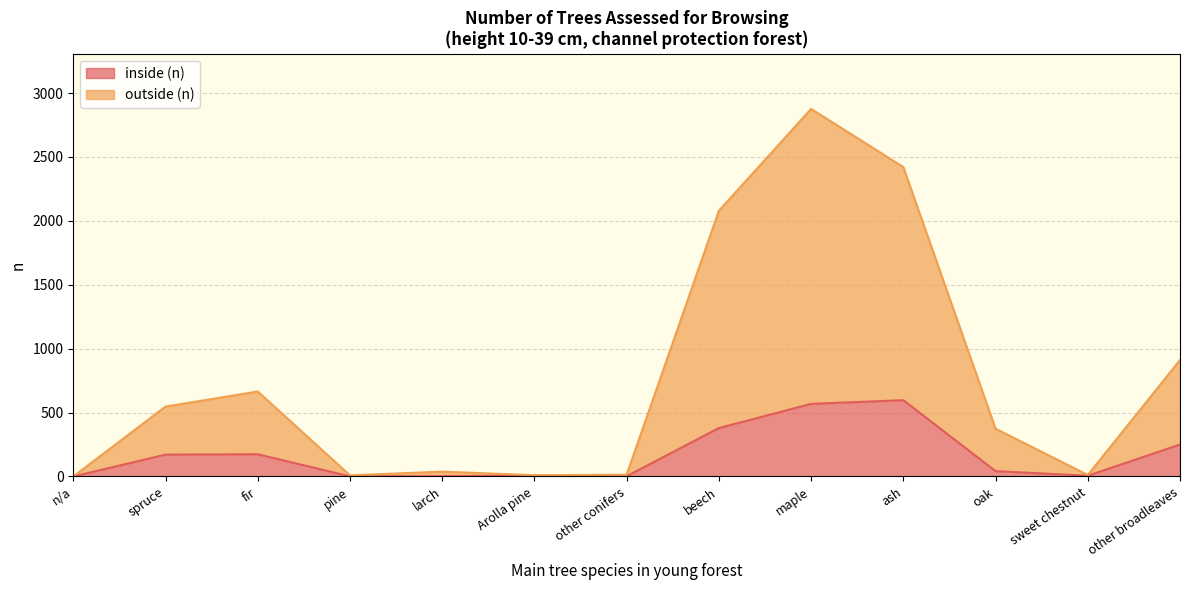

At which category does outside (n) reach its first local valley?

pine